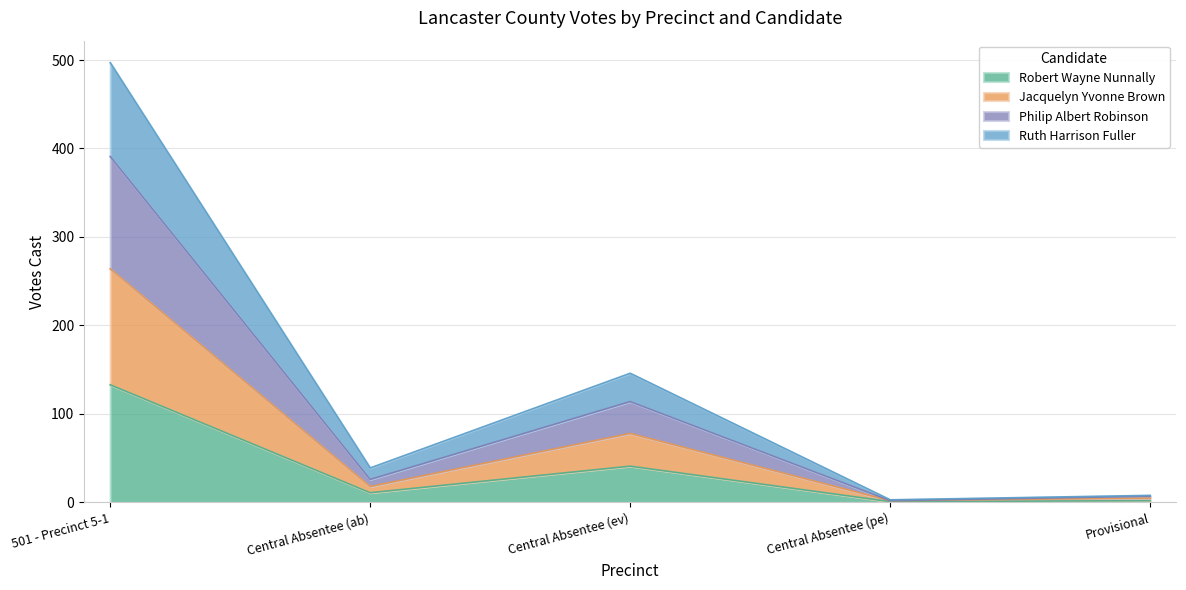

True or false: Robert Wayne Nunnally has a value of 41 at Central Absentee (ev).

True